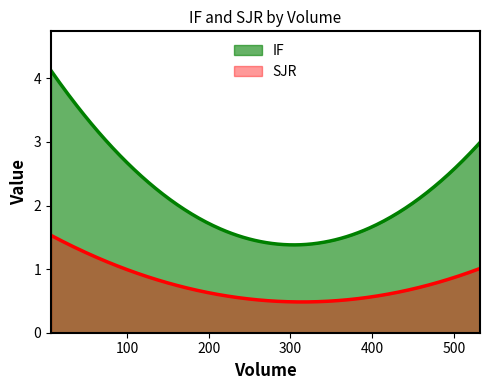

True or false: SJR has a value of 1.0 at 532.

True